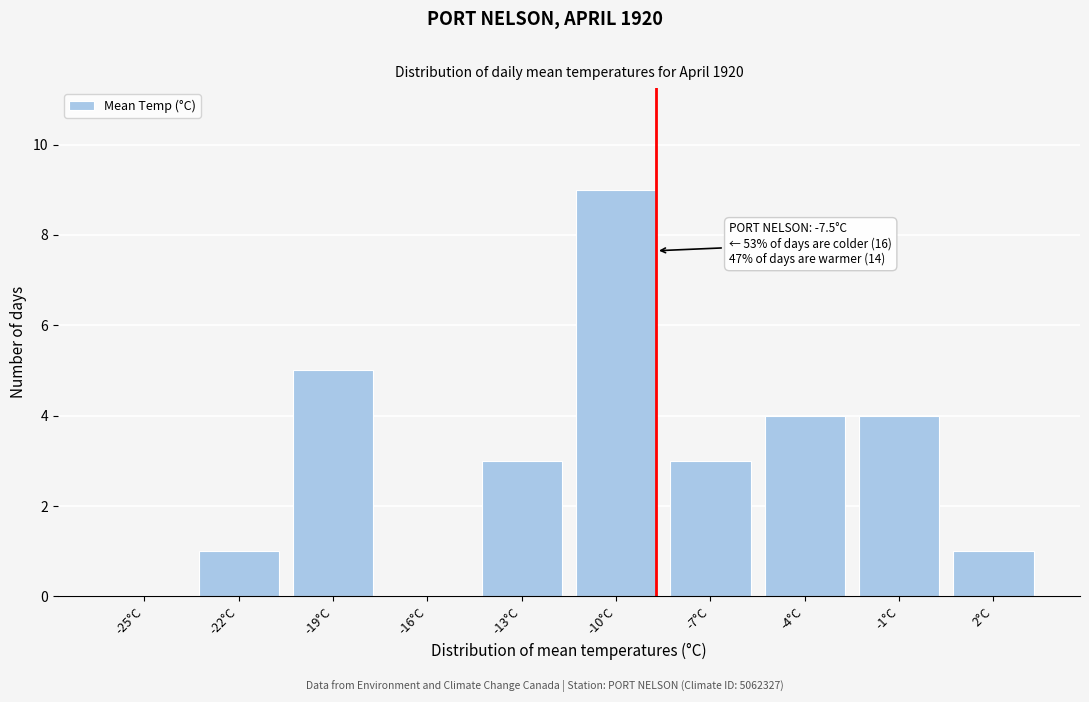

Reading right to left, transcribe all the data shown in this chart.

2°C=1	-1°C=4	-4°C=4	-7°C=3	-10°C=9	-13°C=3	-16°C=0	-19°C=5	-22°C=1	-25°C=0